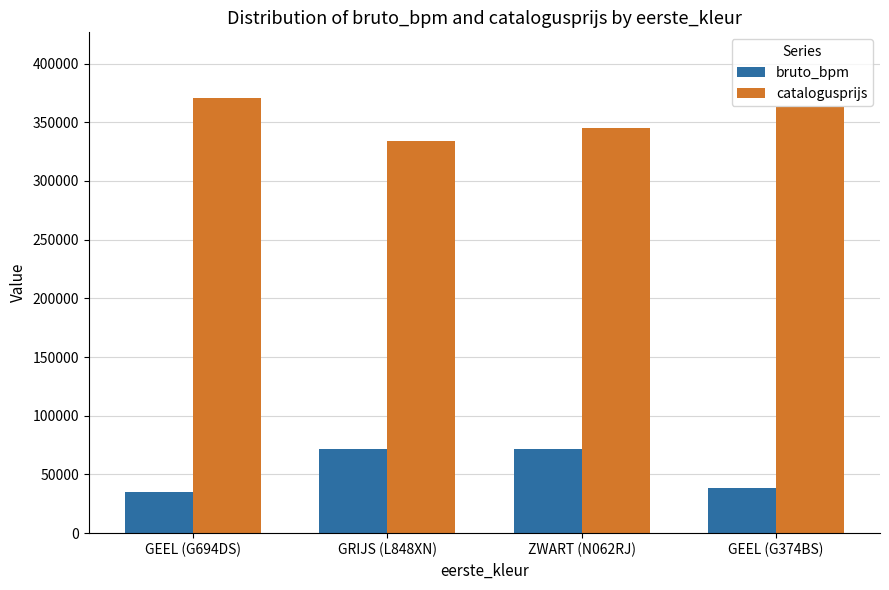

Are the bars horizontal?

No